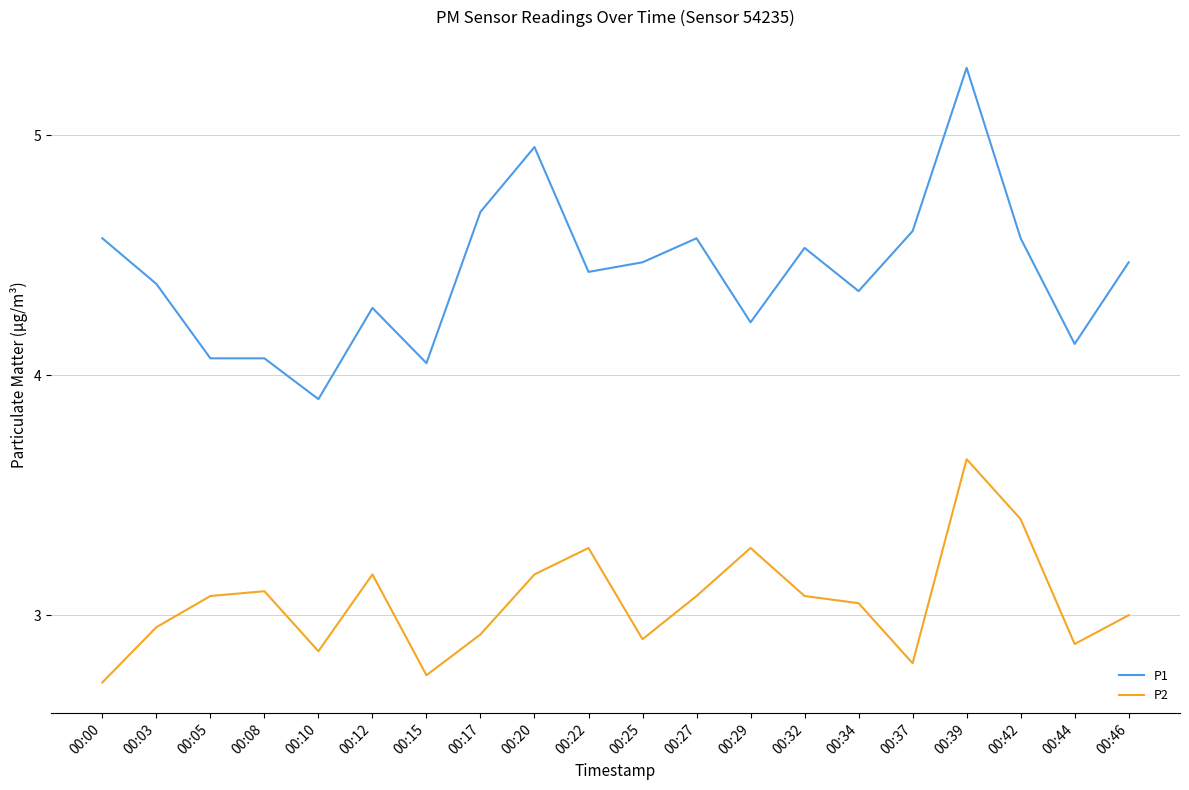

Rank the series by their average value, from lowest to highest.

P2, P1